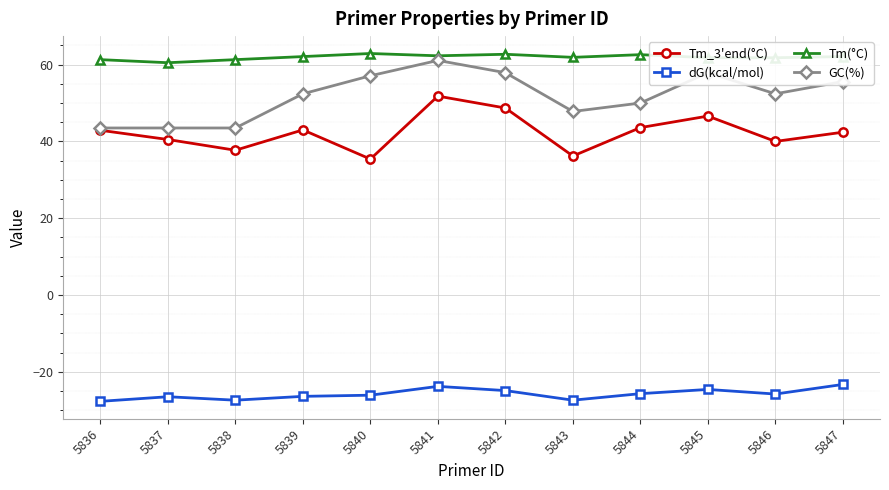

What is the sum of the Tm(°C) values at 5844 and 5841?

124.9